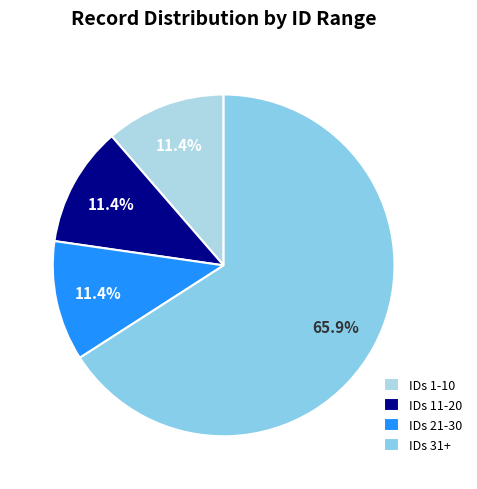

Count the number of slices in the pie.

4